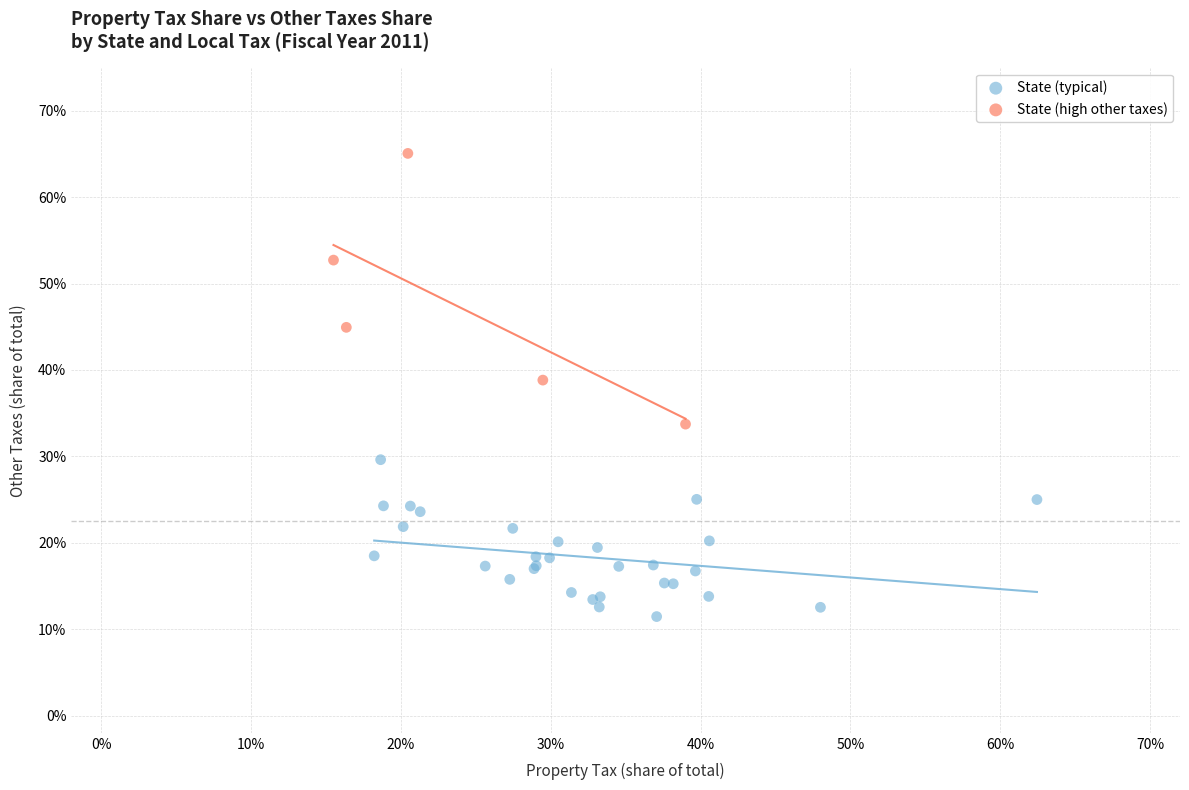

Which series contains the highest Y value?

State (high other taxes)